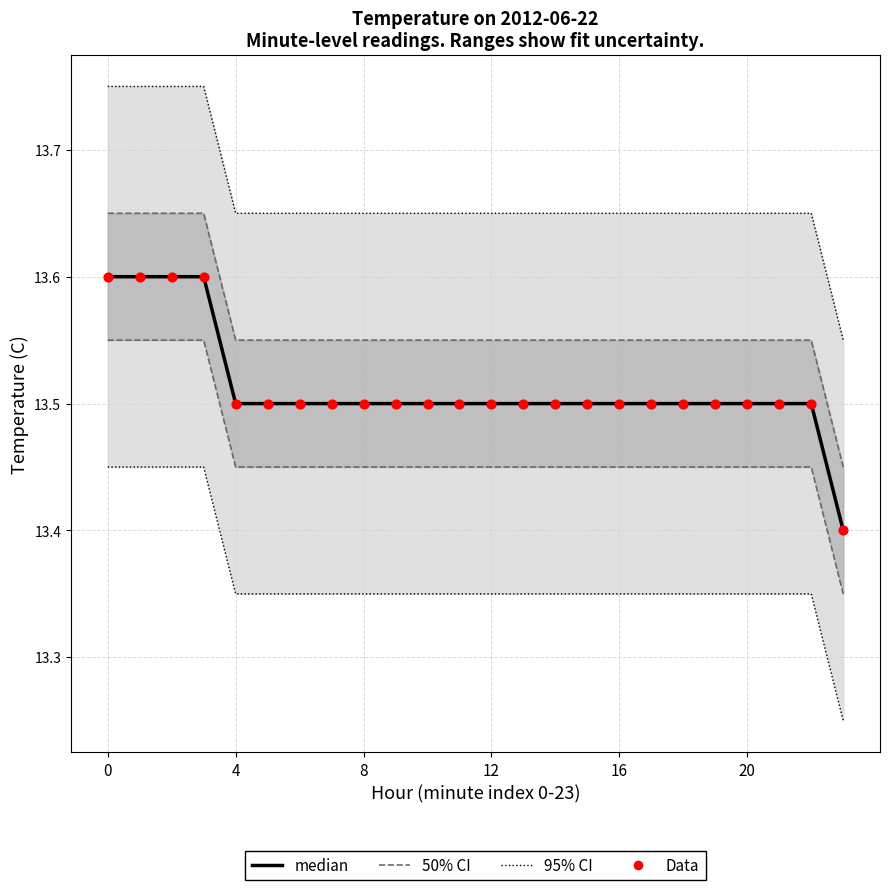

Which series has the largest total across all categories?

95% CI bounds